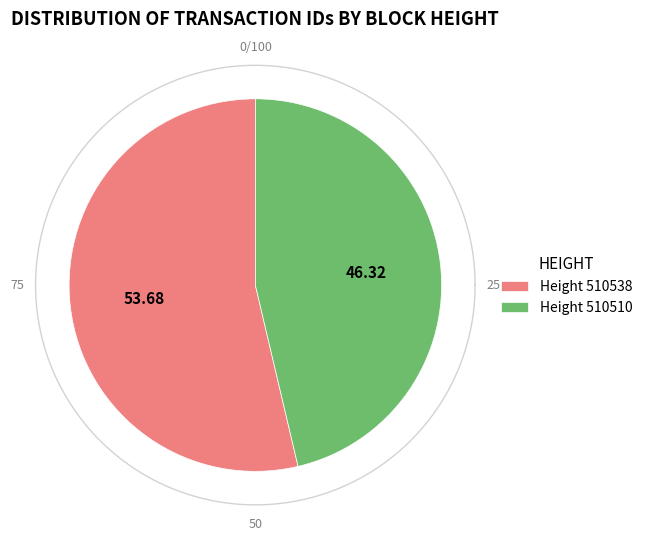

To the nearest percent, what portion does 510510 represent?

46%